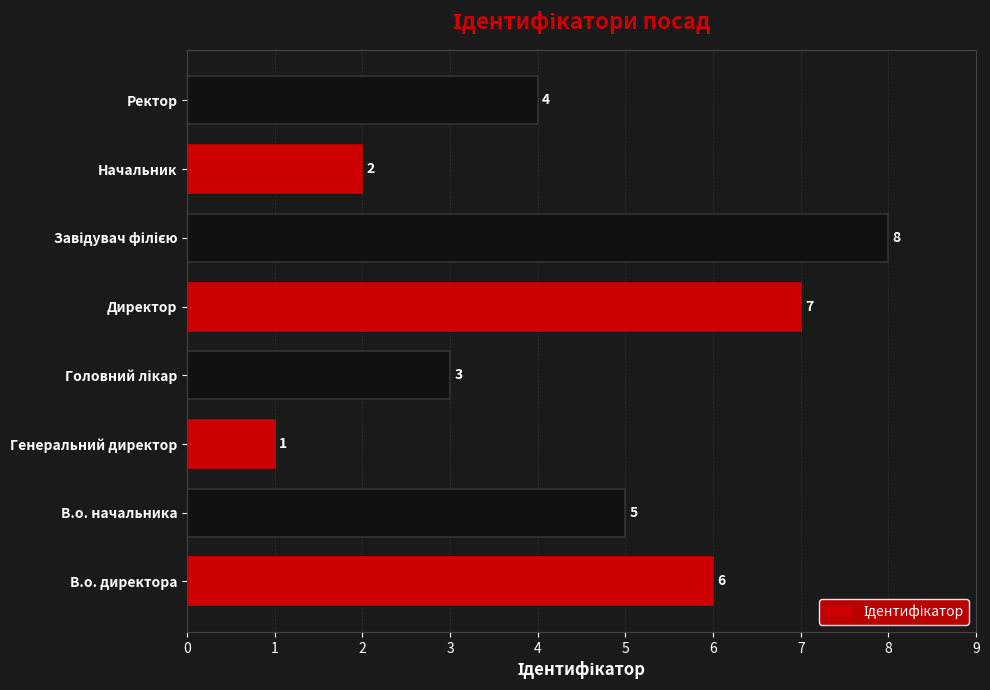

Count the values in the range 3 to 7.

5